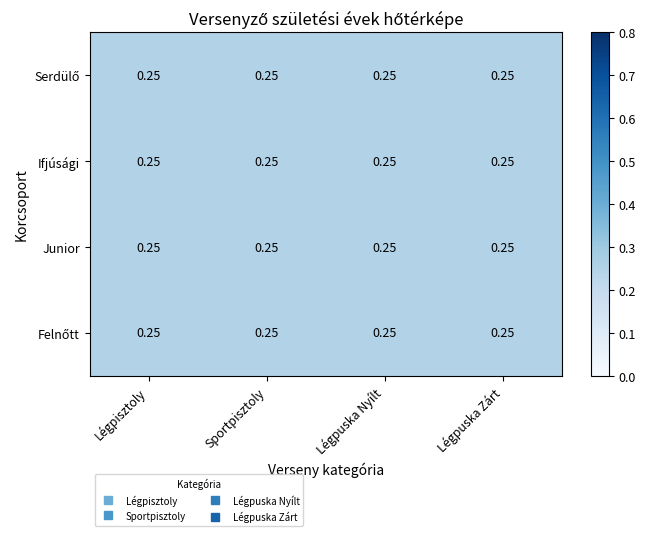

Which has a higher value, Légpisztoly or Légpuska Zárt?

Légpisztoly